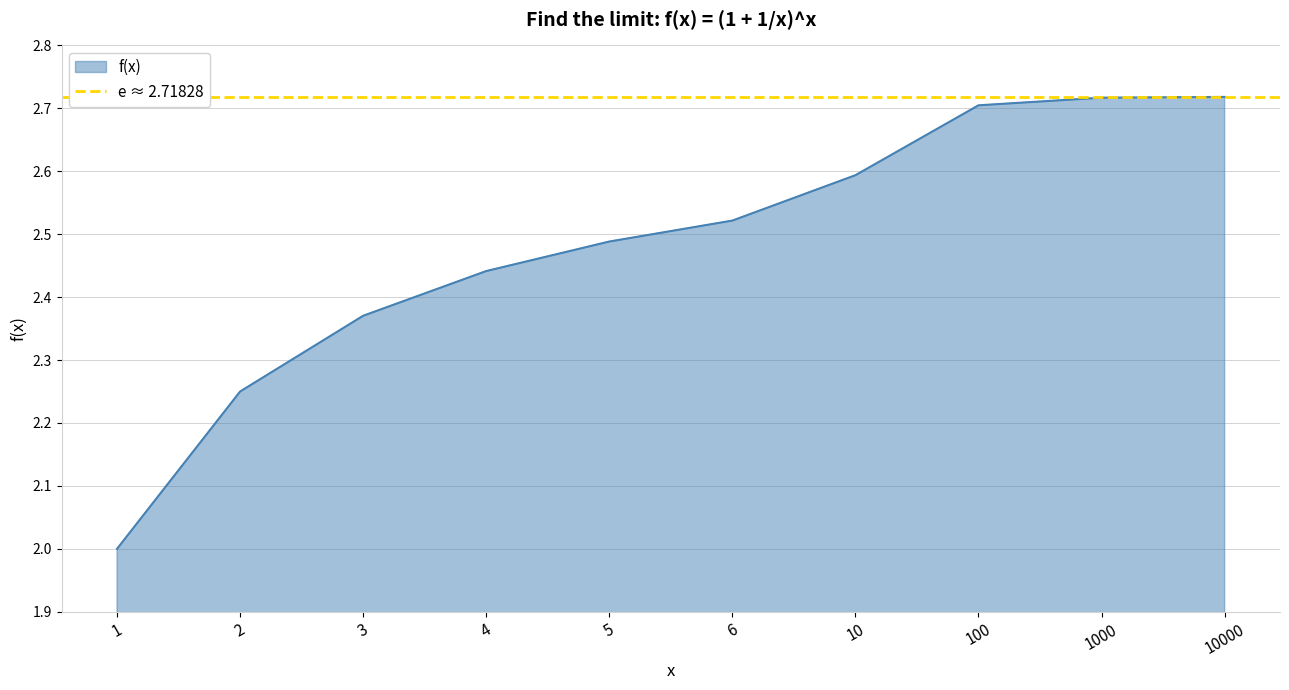

How many series are shown in this chart?

1